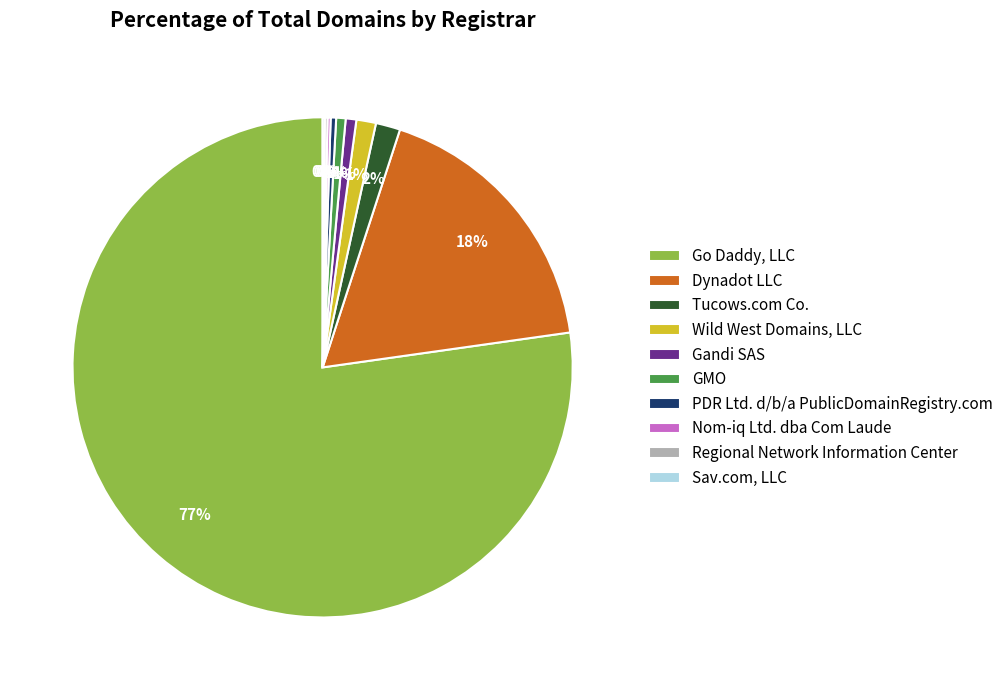

Is there a majority slice in this chart?

Yes